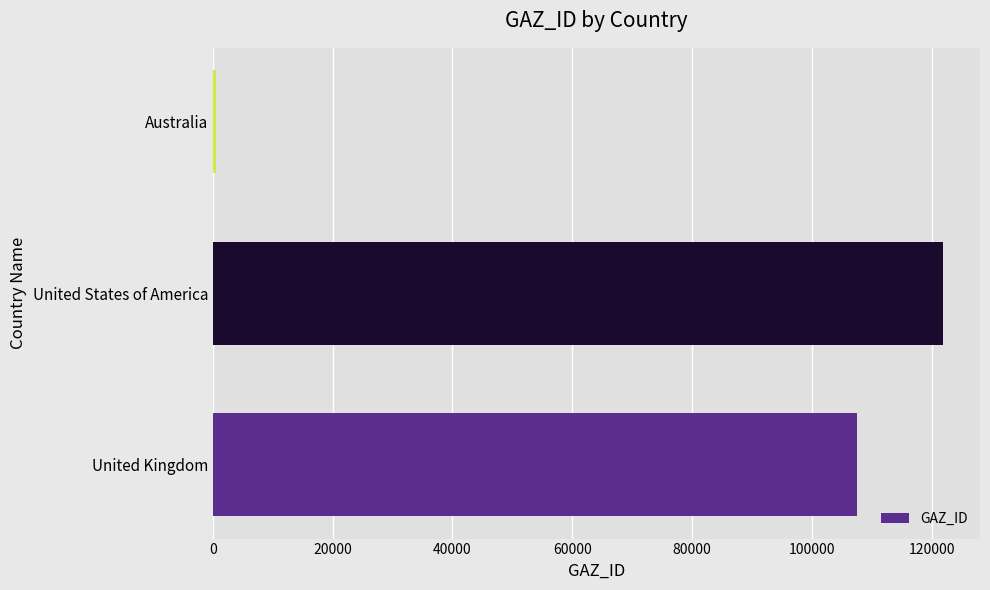

How many data points are less than 107583?

1